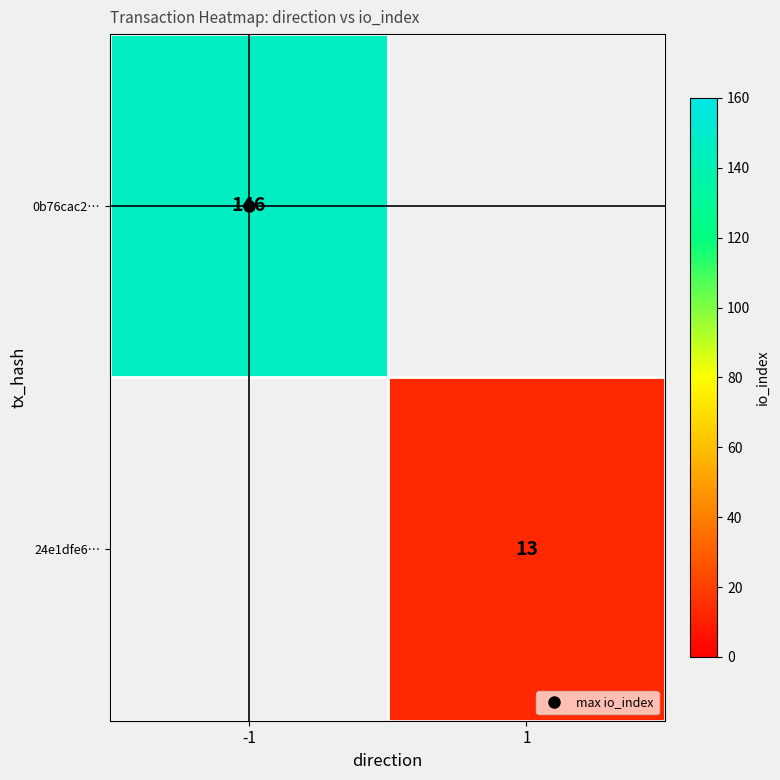

List the labels in order of 24e1dfe6… value, largest first.

-1, 1